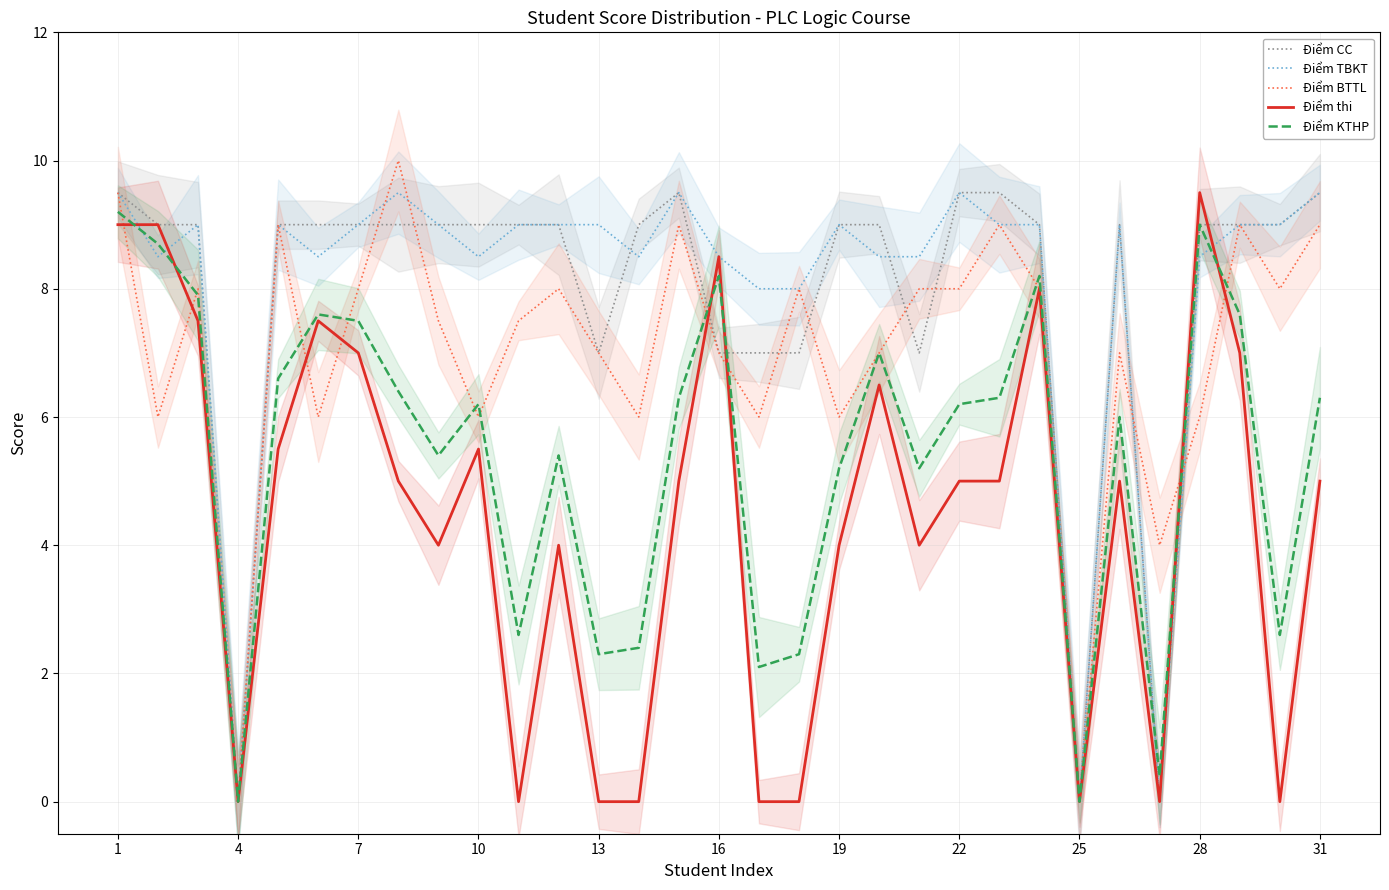

The Điểm BTTL series shows 7.0 at 13. True or false?

True